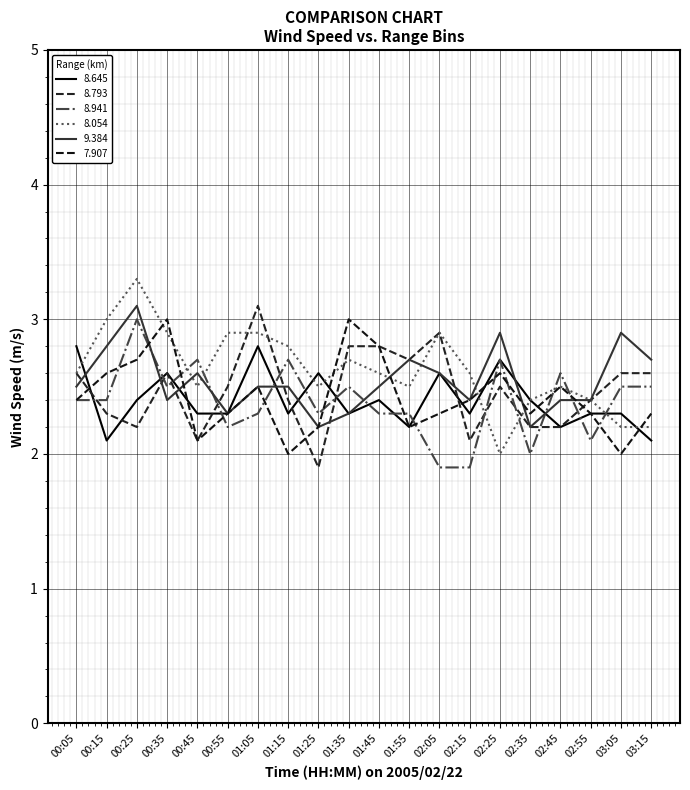

What is the label of the 12th point from the left?

01:55